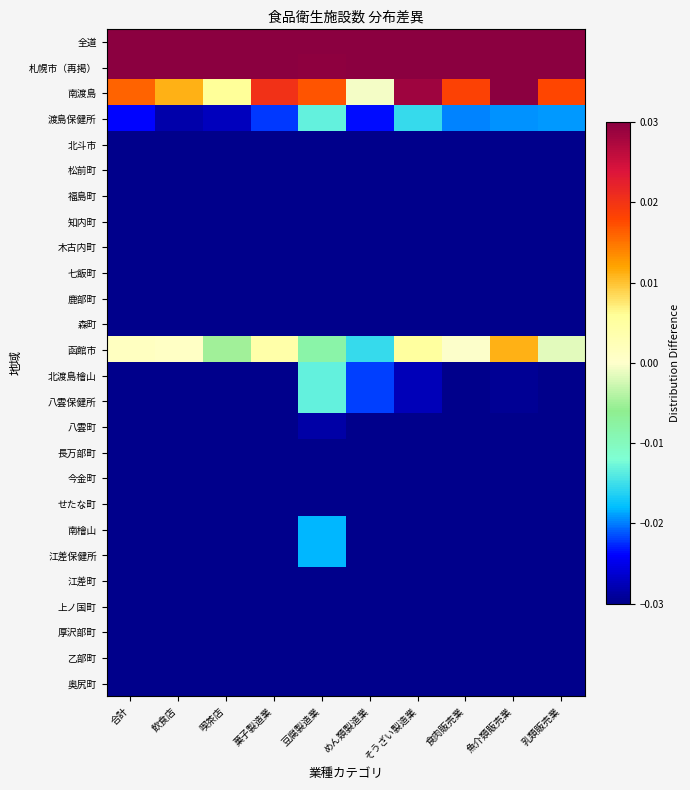

What is the difference between the highest and lowest values at めん類製造業?

0.7